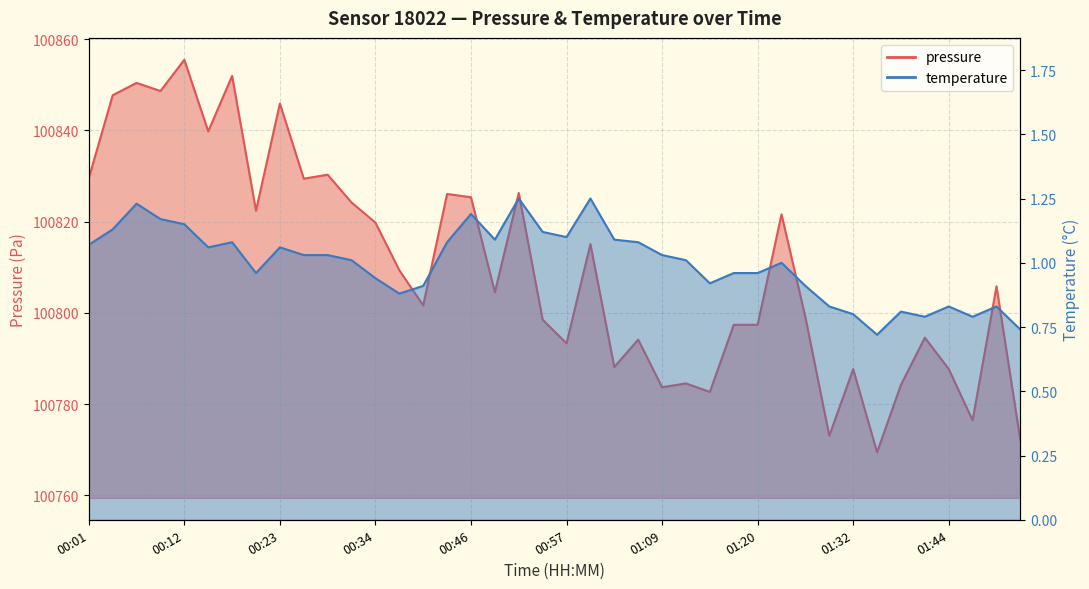

Rank the series by their average value, from lowest to highest.

temperature, pressure